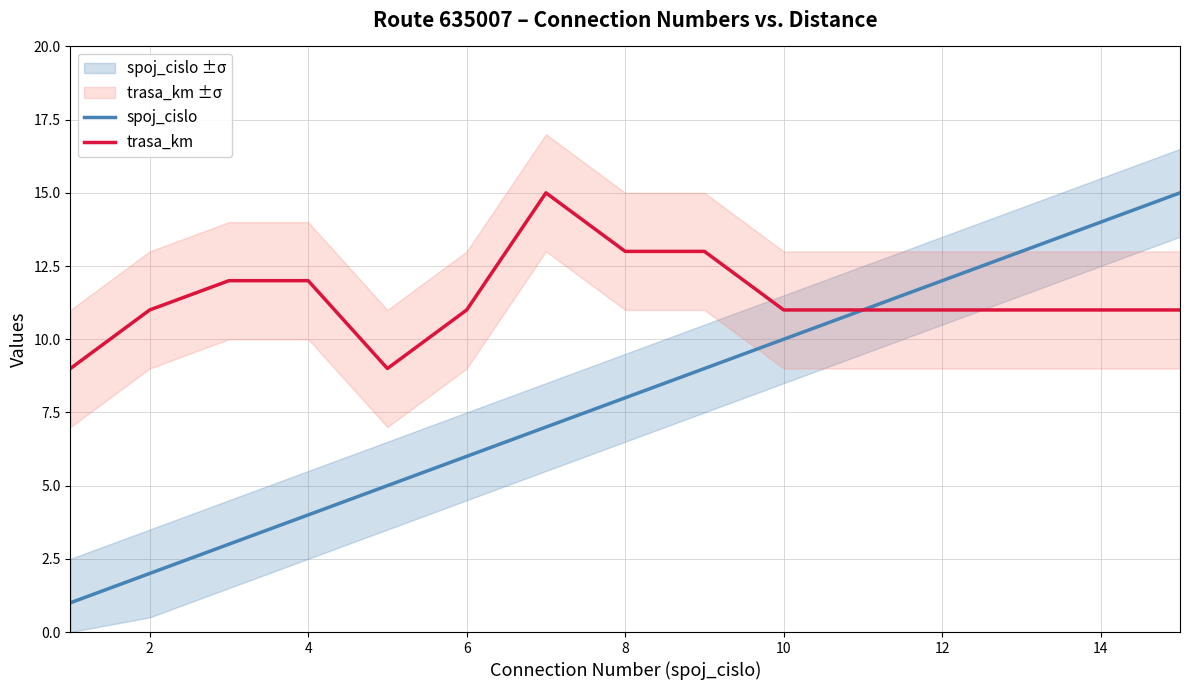

What is the difference between the second highest and minimum values in the spoj_cislo series?

12